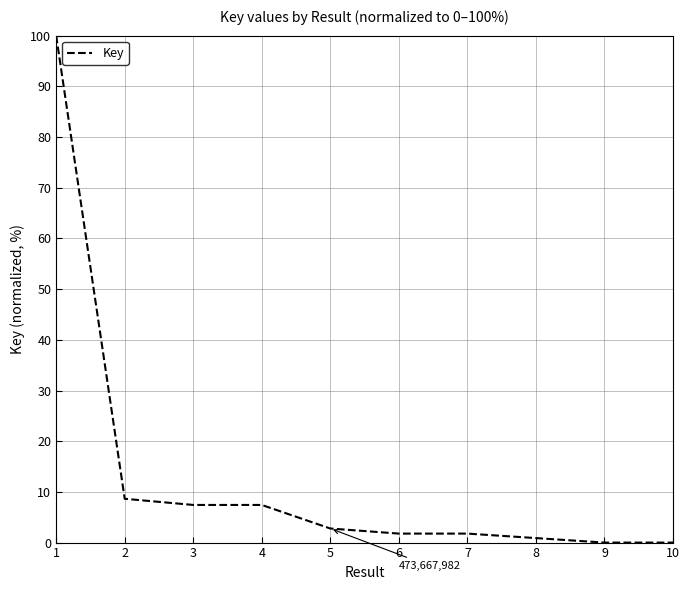

Is it true that the value at 5 is 2.8?

True